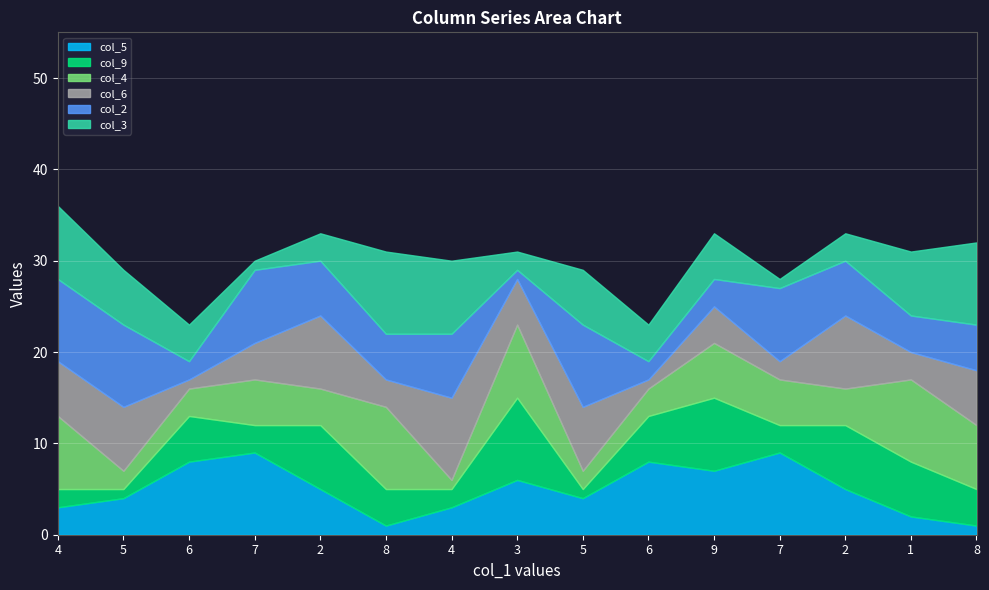

The col_5 series shows 2 at 6. True or false?

False